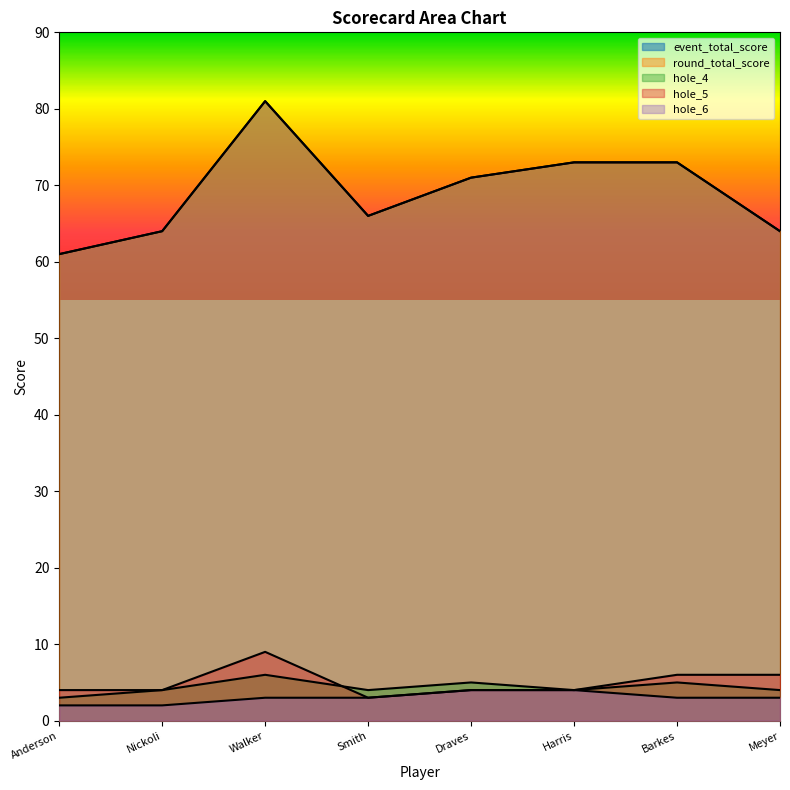

At which category does the chart reach its peak across all series?

Walker